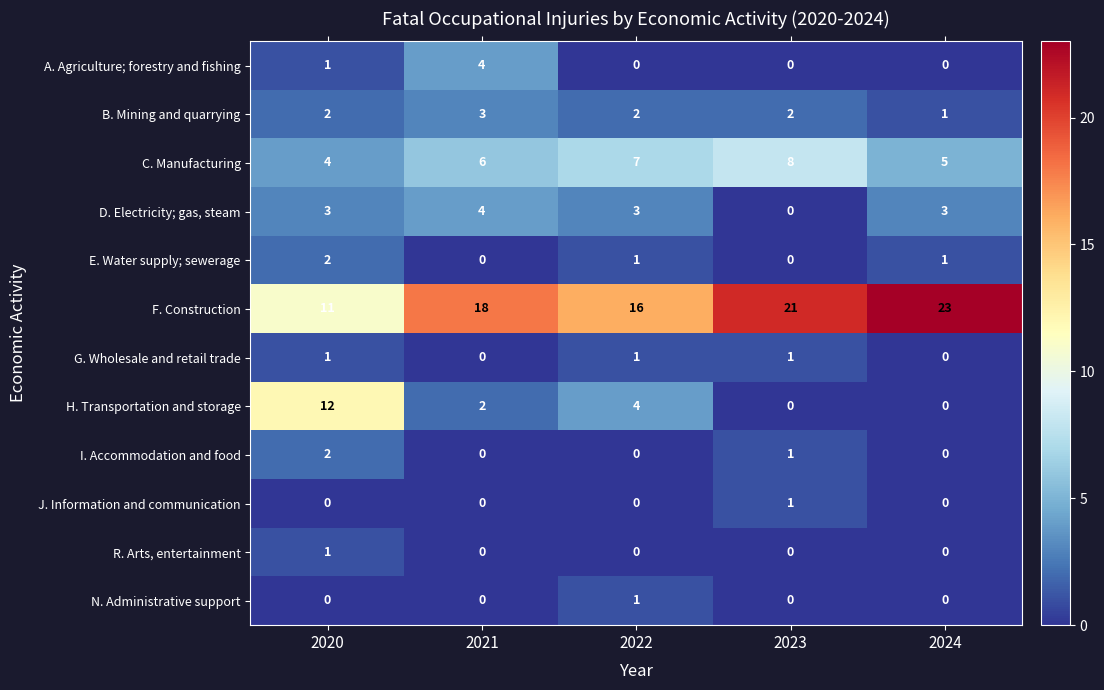

Between 2020 and 2022, which series saw the biggest shift?

H. Transportation and storage